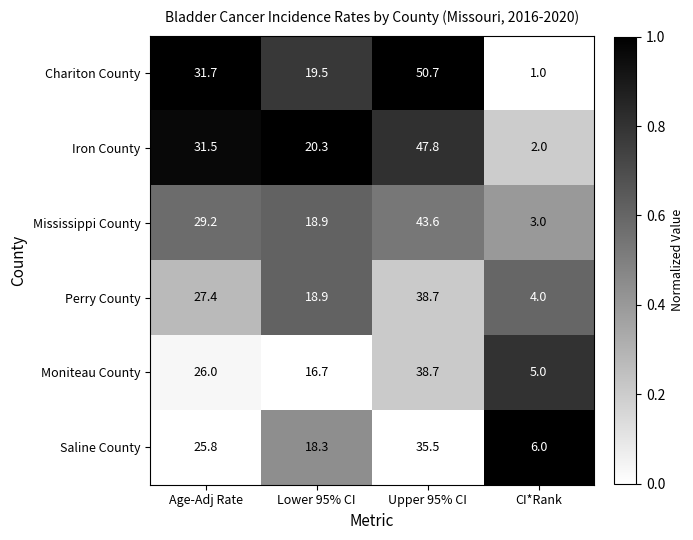

Count the number of categories in the chart.

4